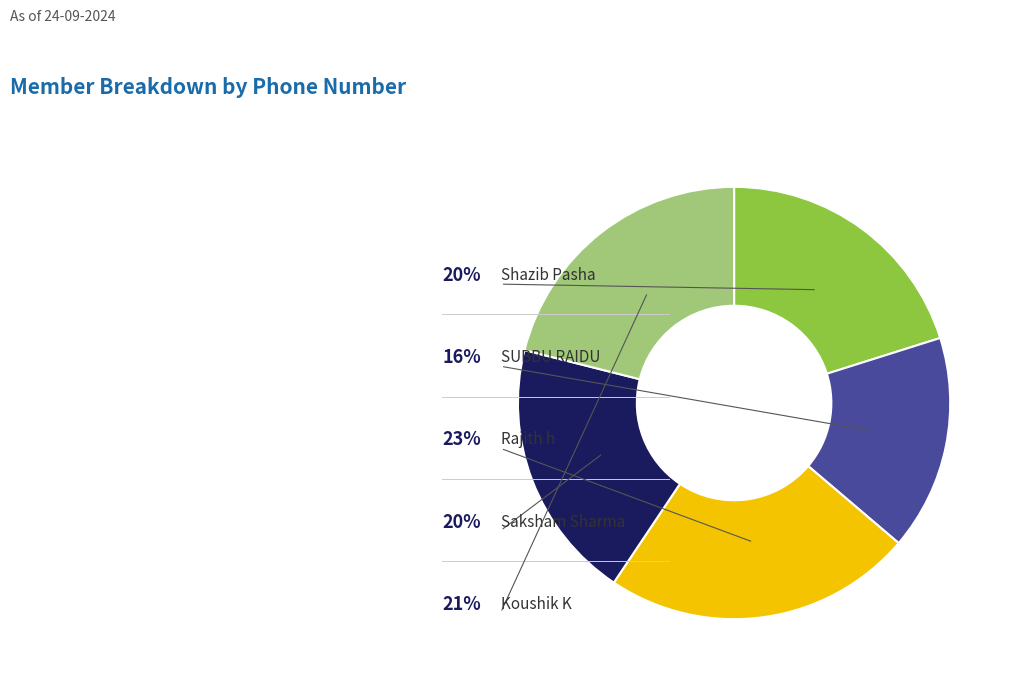

Is there a majority slice in this chart?

No